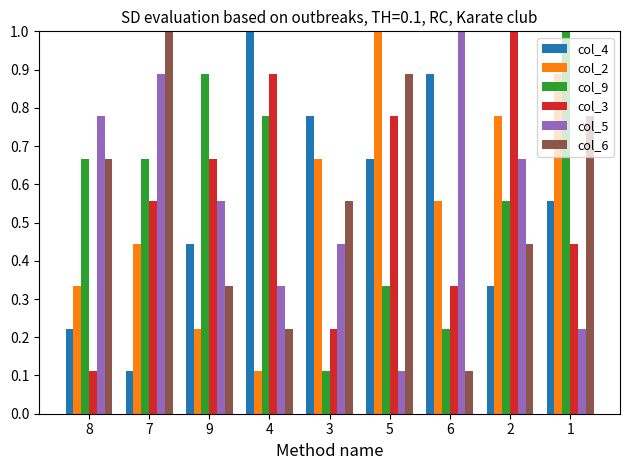

Count the number of categories in the chart.

9